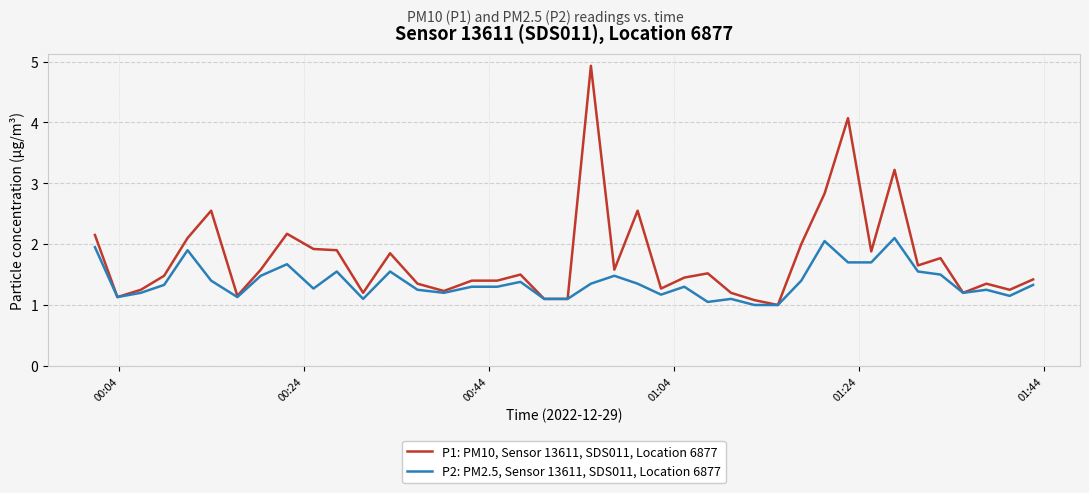

Is this an area chart (filled region under the line)?

No